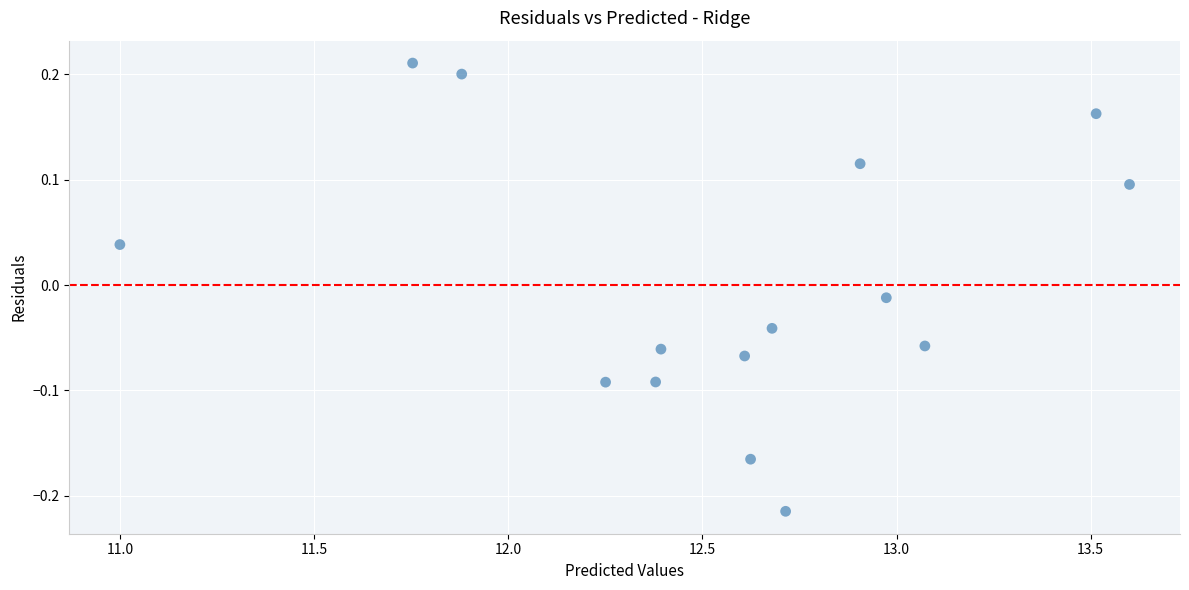

What is the range of X values (max minus min)?

2.6